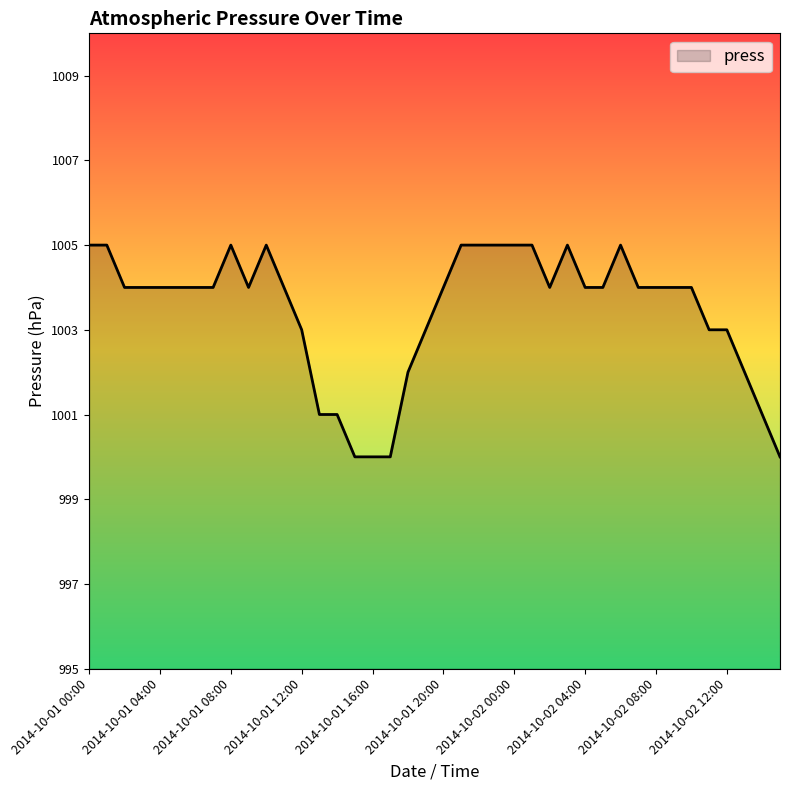

What is the difference between the maximum and minimum values?

5